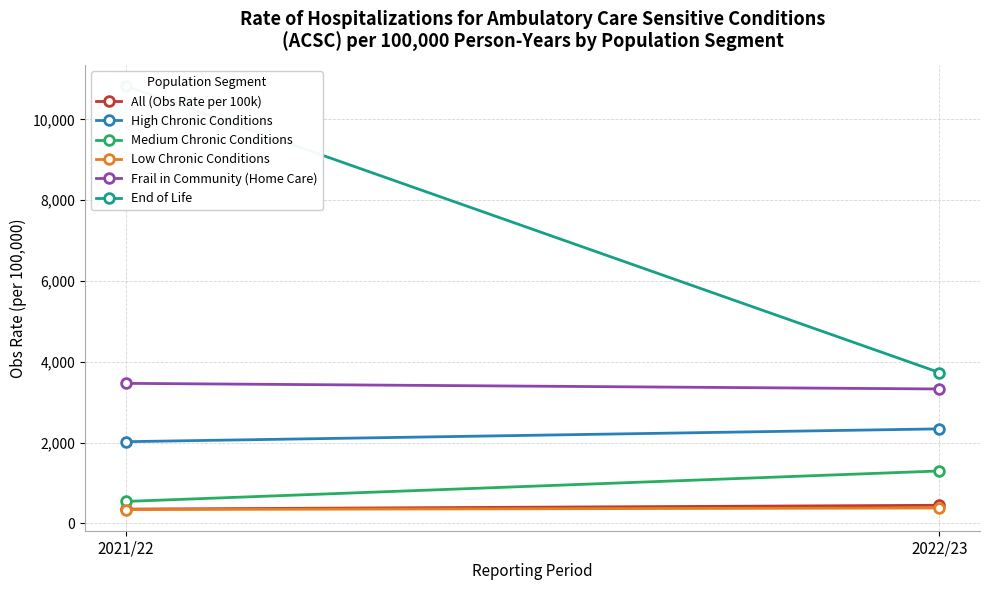

Reading right to left, list all the values displayed in this chart.

All (Obs Rate per 100k): 450.1	355.1
High Chronic Conditions: 2341.1	2023.8
Medium Chronic Conditions: 1299.3	545.4
Low Chronic Conditions: 383.4	344.7
Frail in Community (Home Care): 3328.6	3467.5
End of Life: 3735.3	10826.4